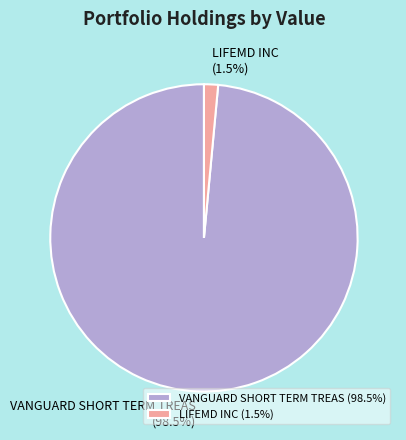

What is the largest slice in the pie chart?

VANGUARD SHORT TERM TREAS